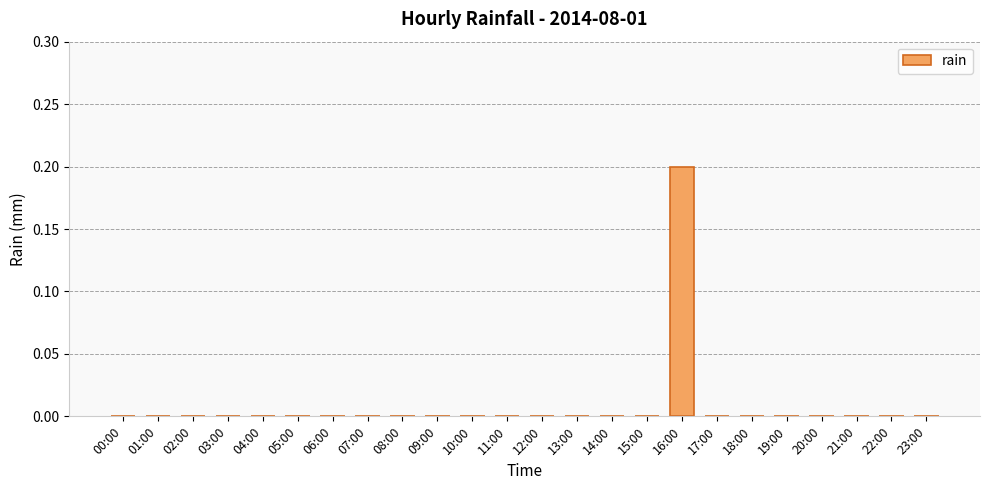

Which category has the highest value across all series?

16:00